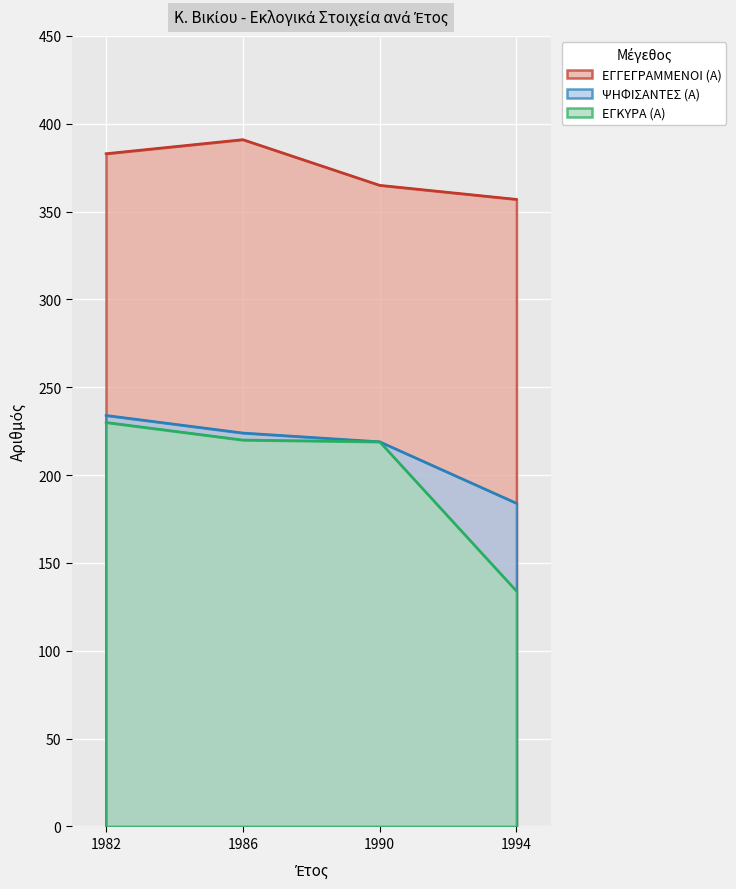

At which label does ΕΓΓΕΓΡΑΜΜΕΝΟΙ (Α) first exceed 383?

1986